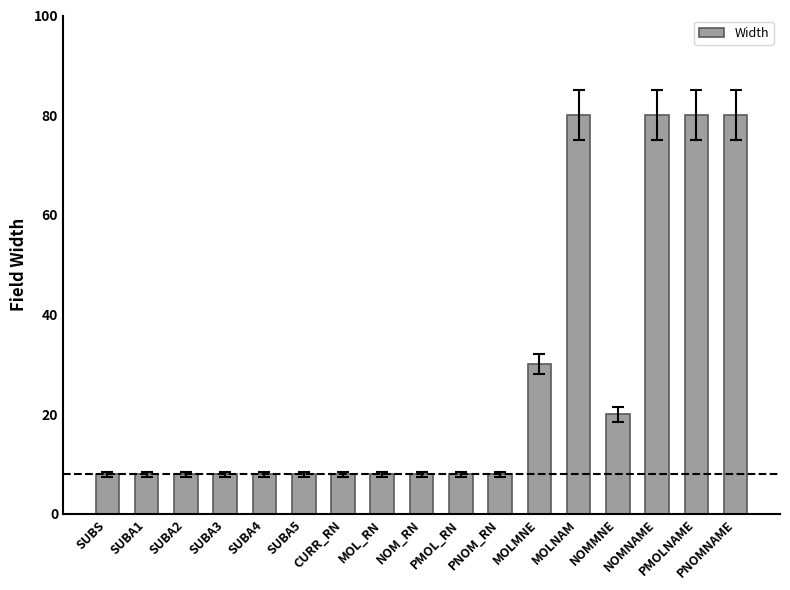

What position from the right is SUBA3?

14